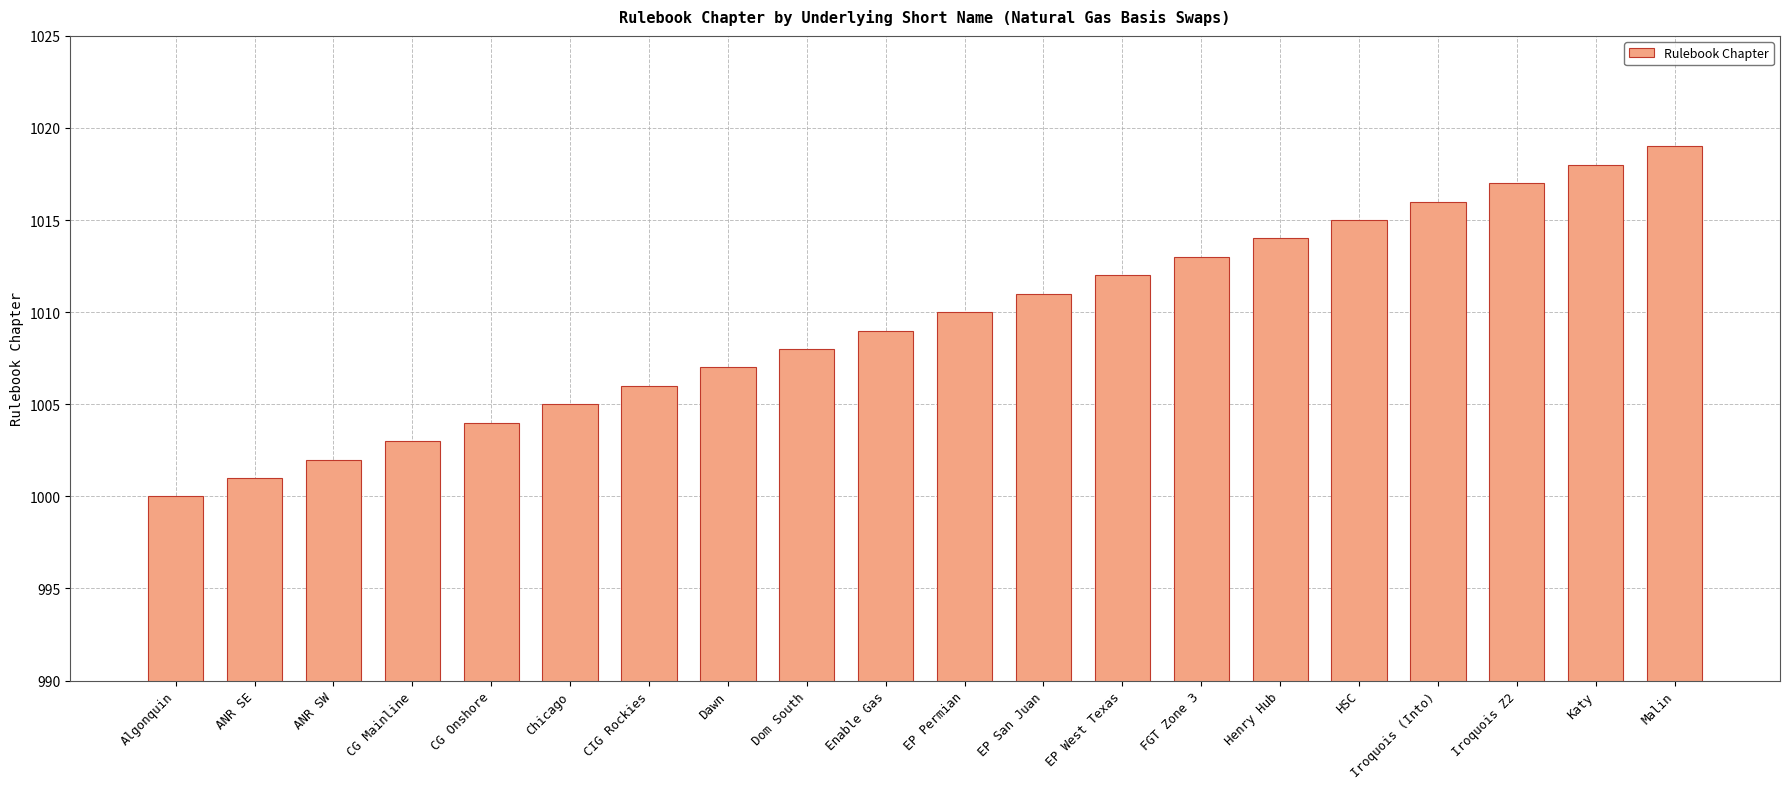

What is the approximate value at Katy, to the nearest 10?

1020